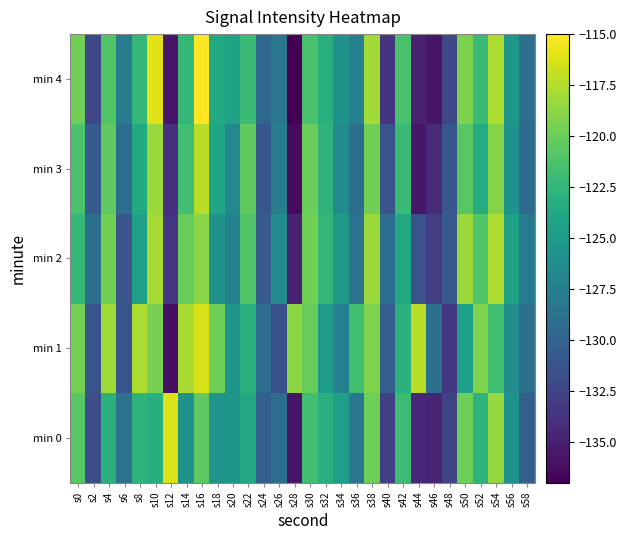

What is the smallest value displayed?

-137.0